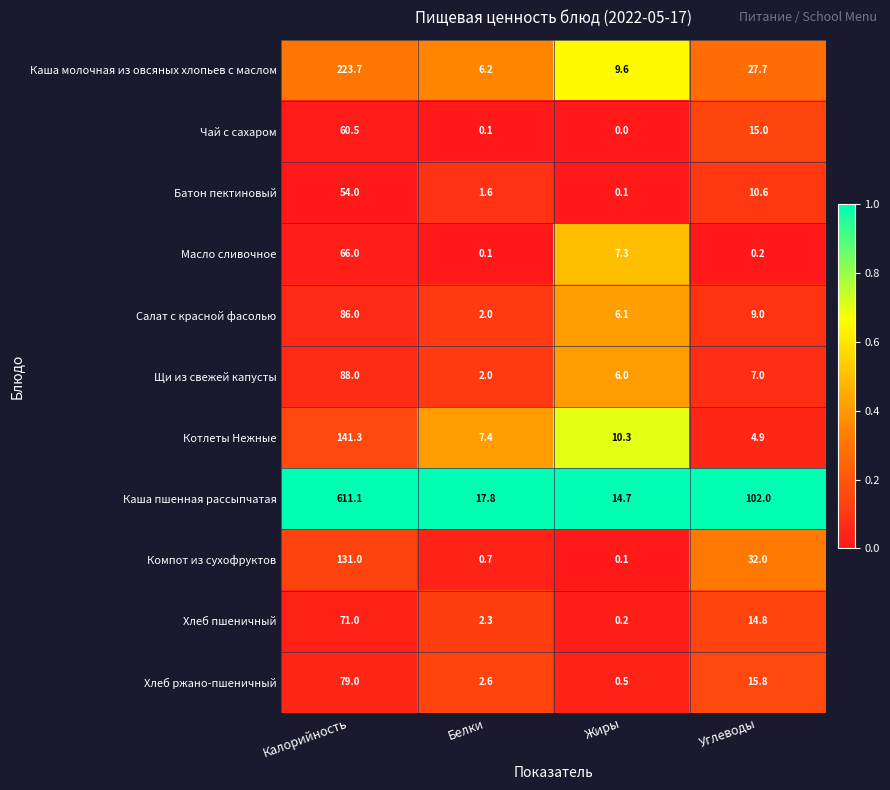

At how many categories does at least one series exceed 0?

4